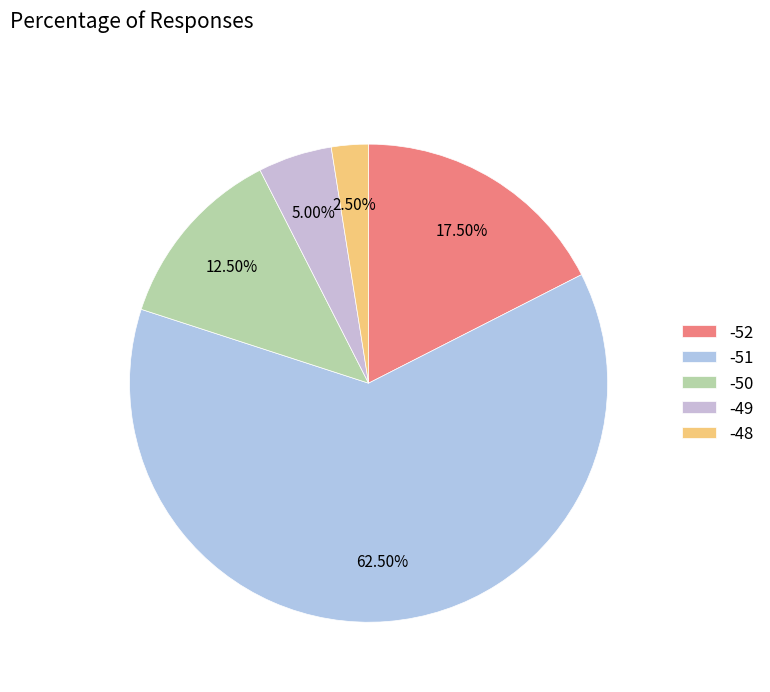

Which category has the biggest portion of the pie?

-51